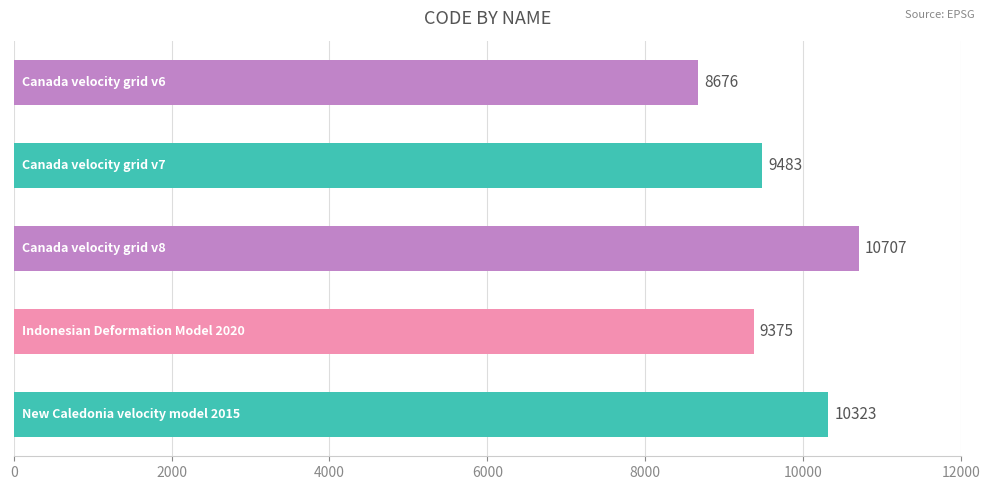

How many data points does each series have?

5